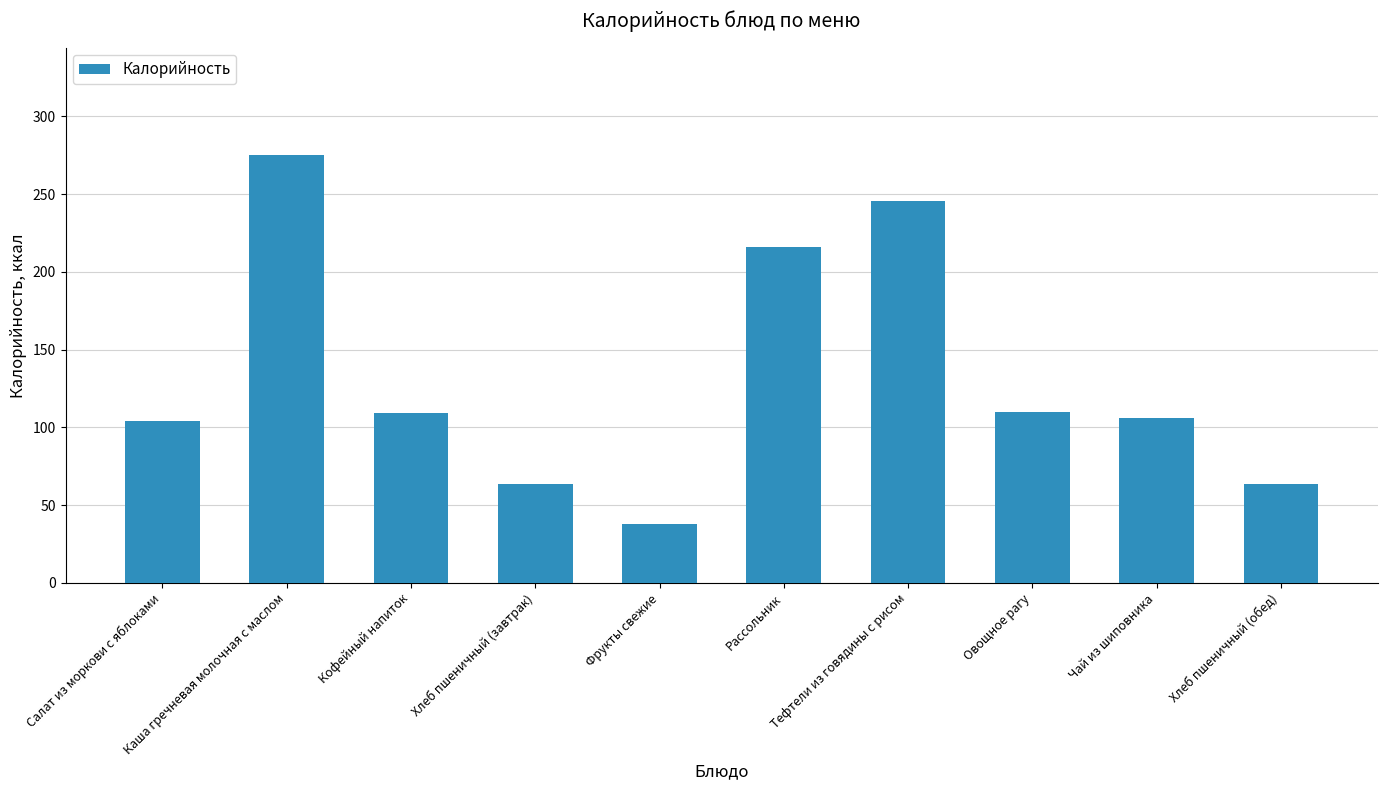

At which category does the chart reach its minimum across all series?

Фрукты свежие